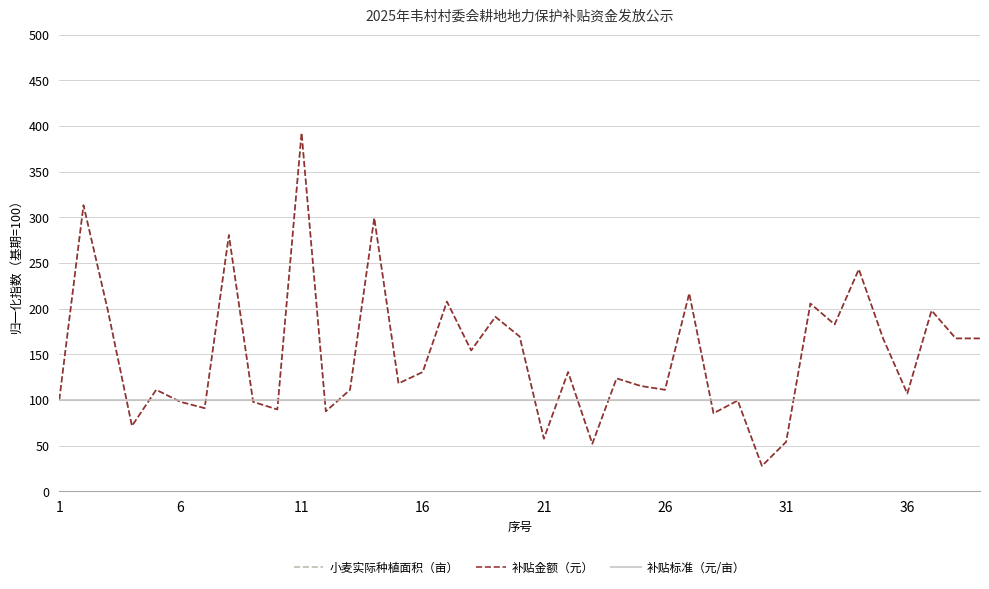

Does the chart have visible grid lines?

Yes